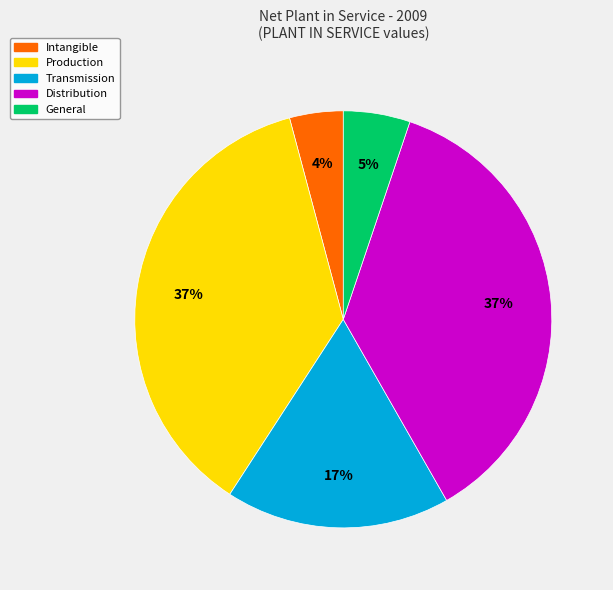

Between Intangible and Production, which is larger?

Production